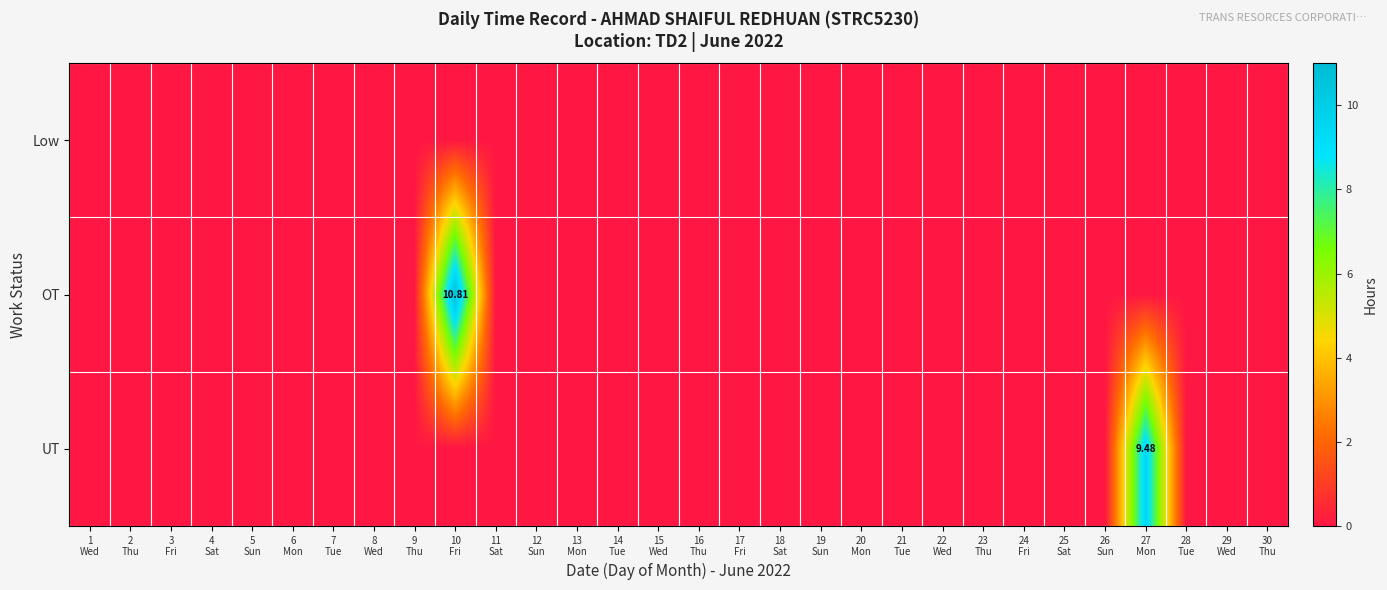

Which category has the highest value in the Low series?

1 Wed